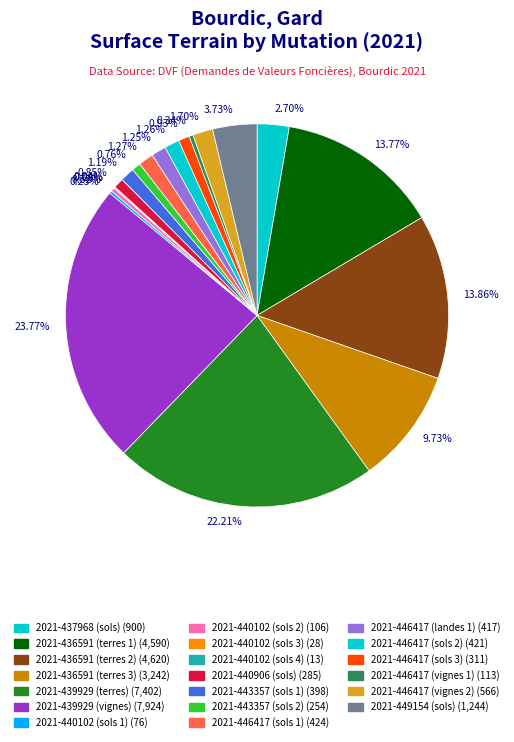

What is the largest slice in the pie chart?

23.77%